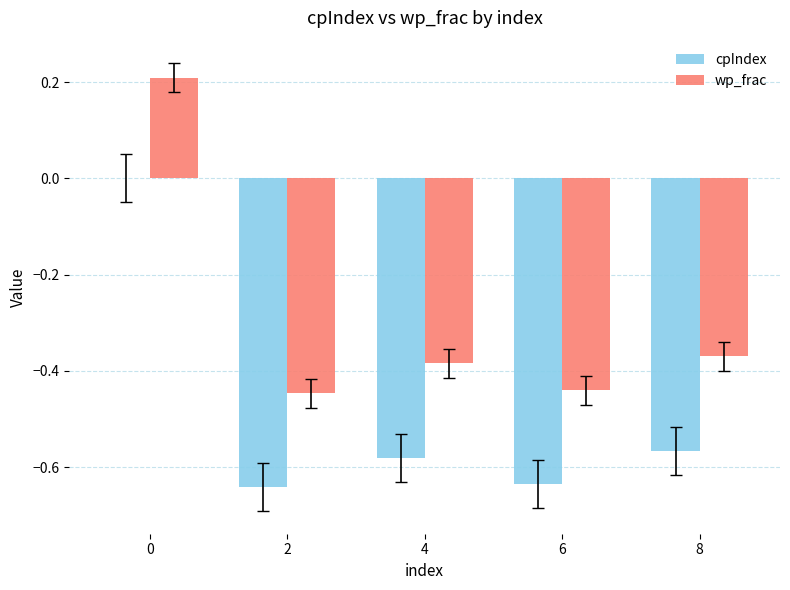

Which series changed the most between 6 and 8?

wp_frac